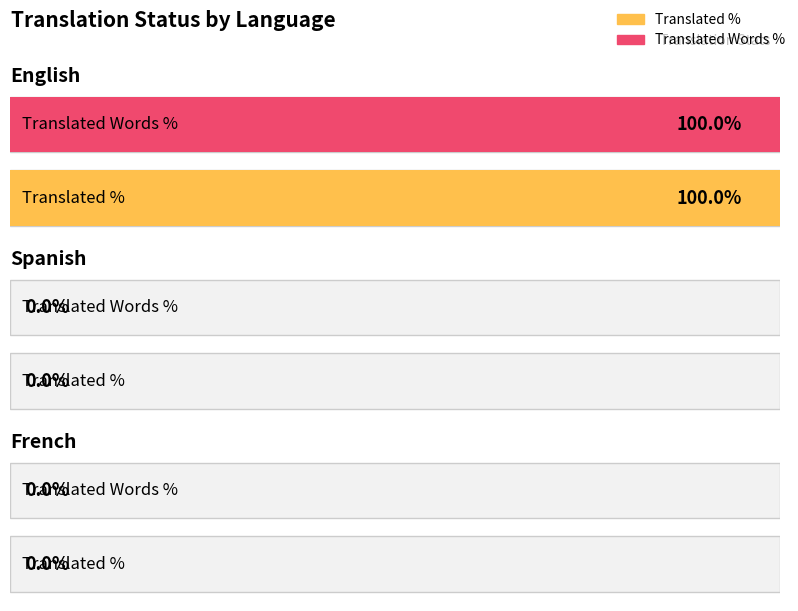

What is the label of the 2nd bar from the right?

Spanish